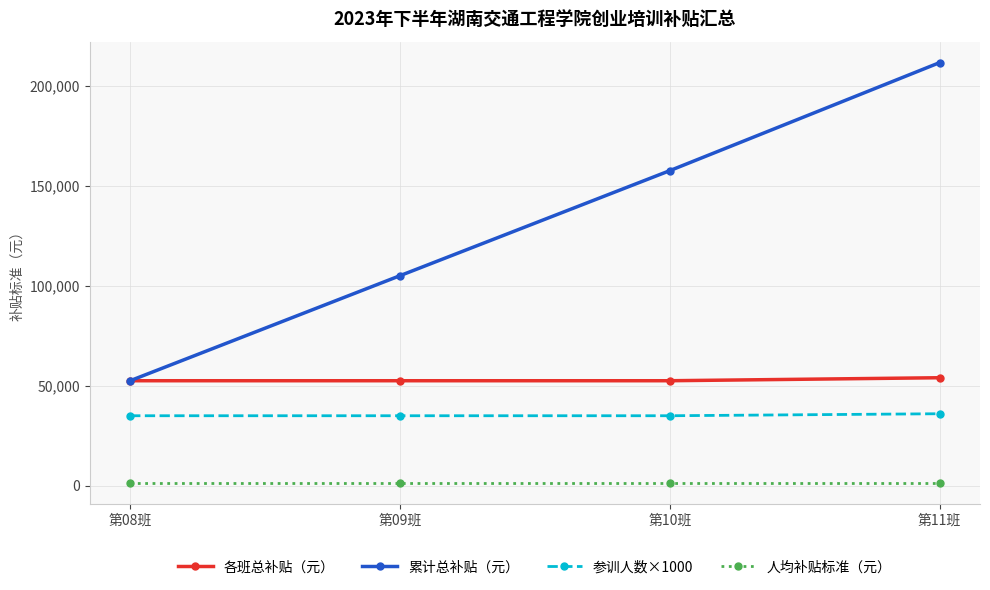

Reading left to right, what are all the values shown in this chart?

各班总补贴（元）: 52500	52500	52500	54000
累计总补贴（元）: 52500	105000	157500	211500
参训人数×1000: 35000	35000	35000	36000
人均补贴标准（元）: 1500	1500	1500	1500